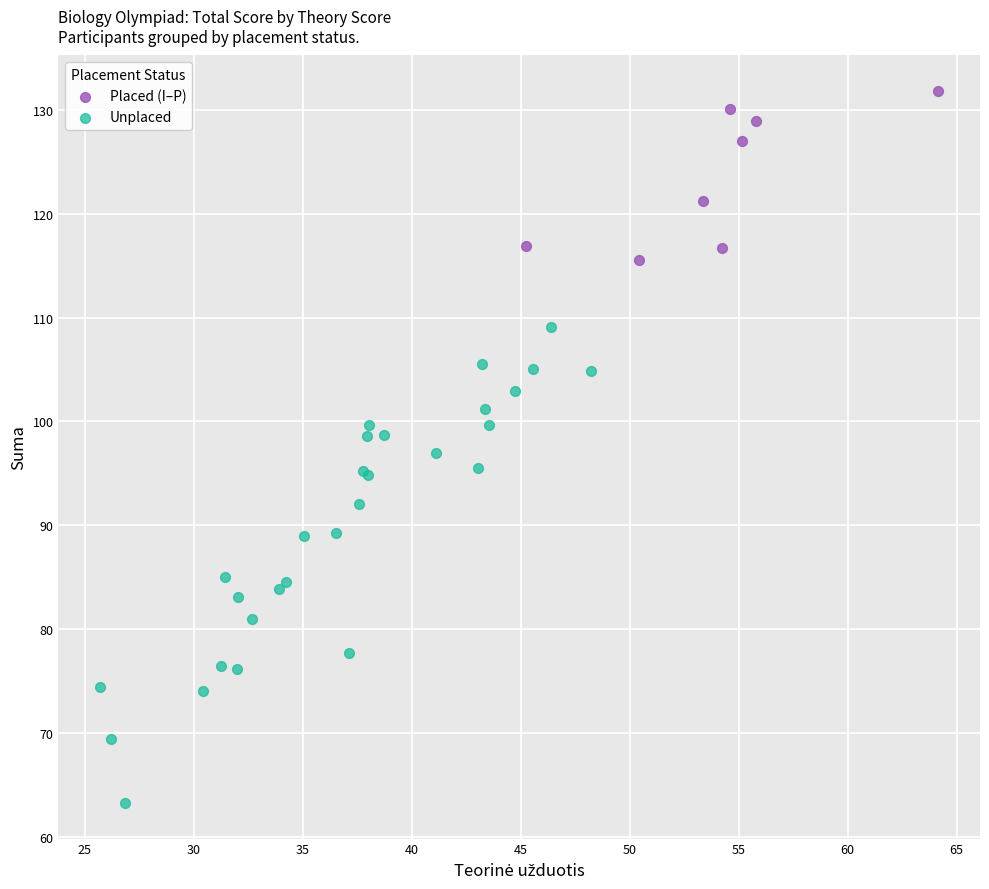

Which series has the widest spread of Y values?

Unplaced